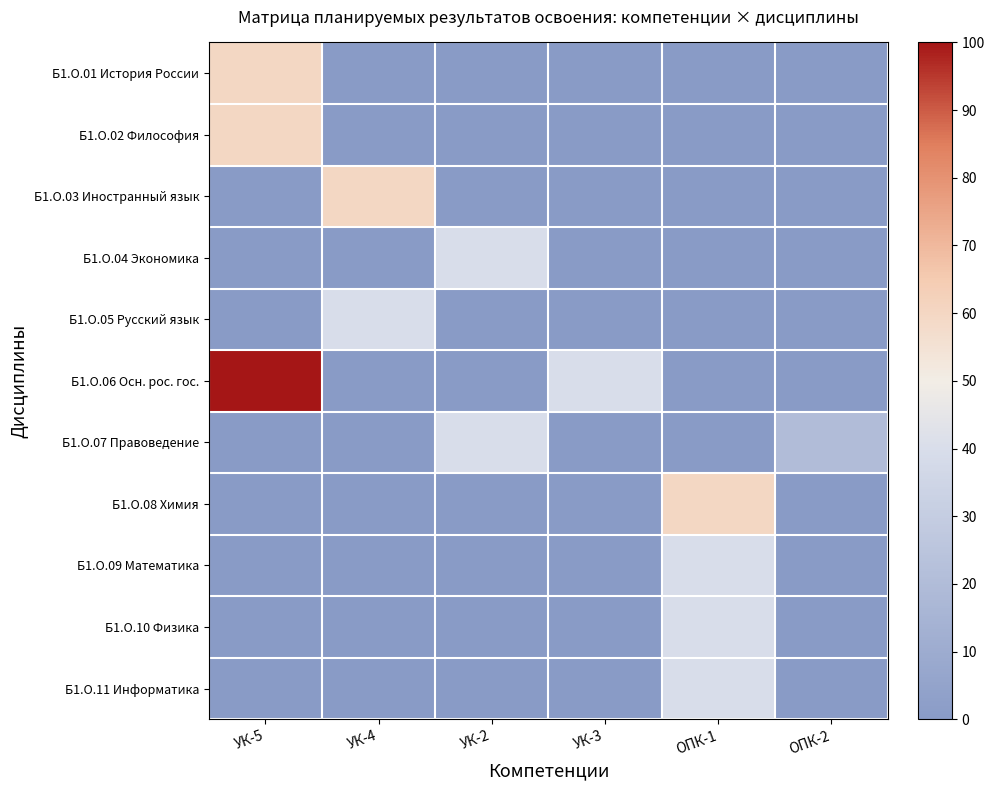

At how many categories does at least one series exceed 83?

1